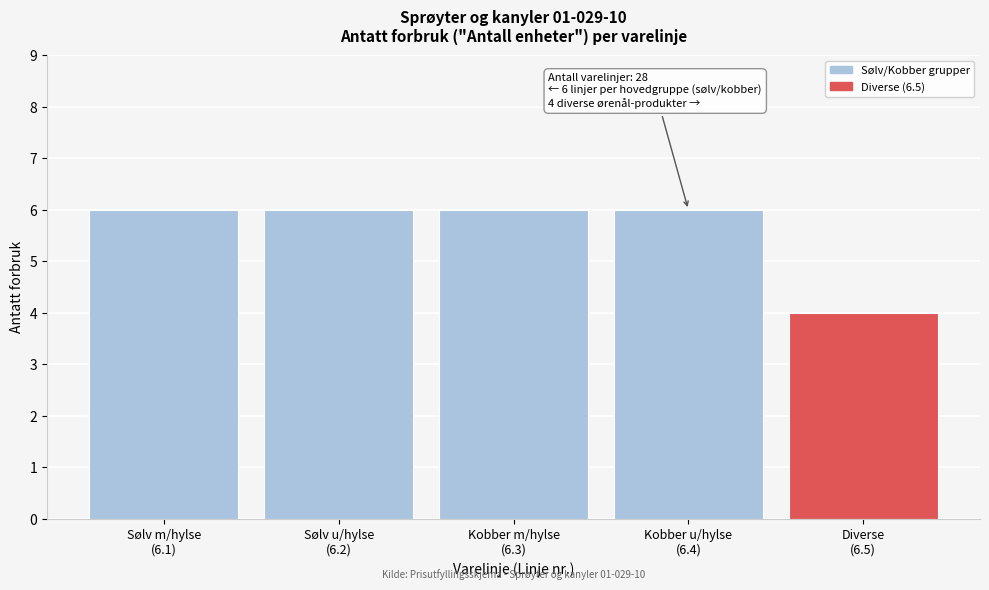

Reading right to left, extract all data points from this chart.

4	6	6	6	6